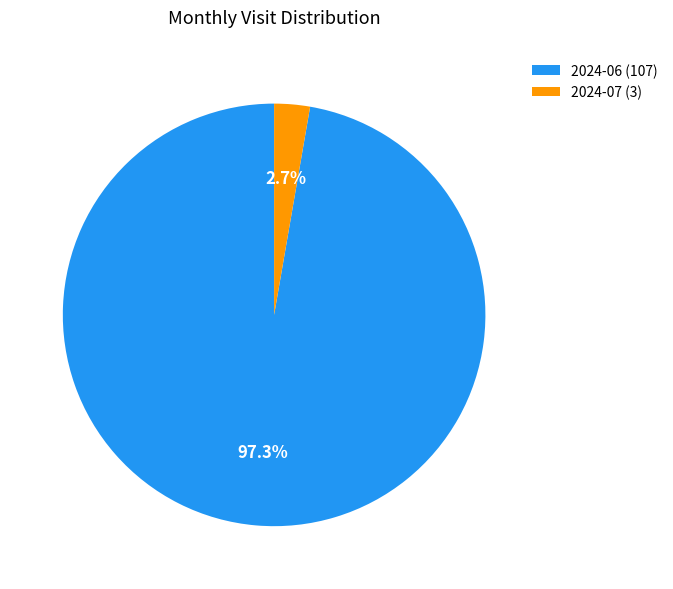

Which slice represents more than half of the pie?

2024-06 (107)